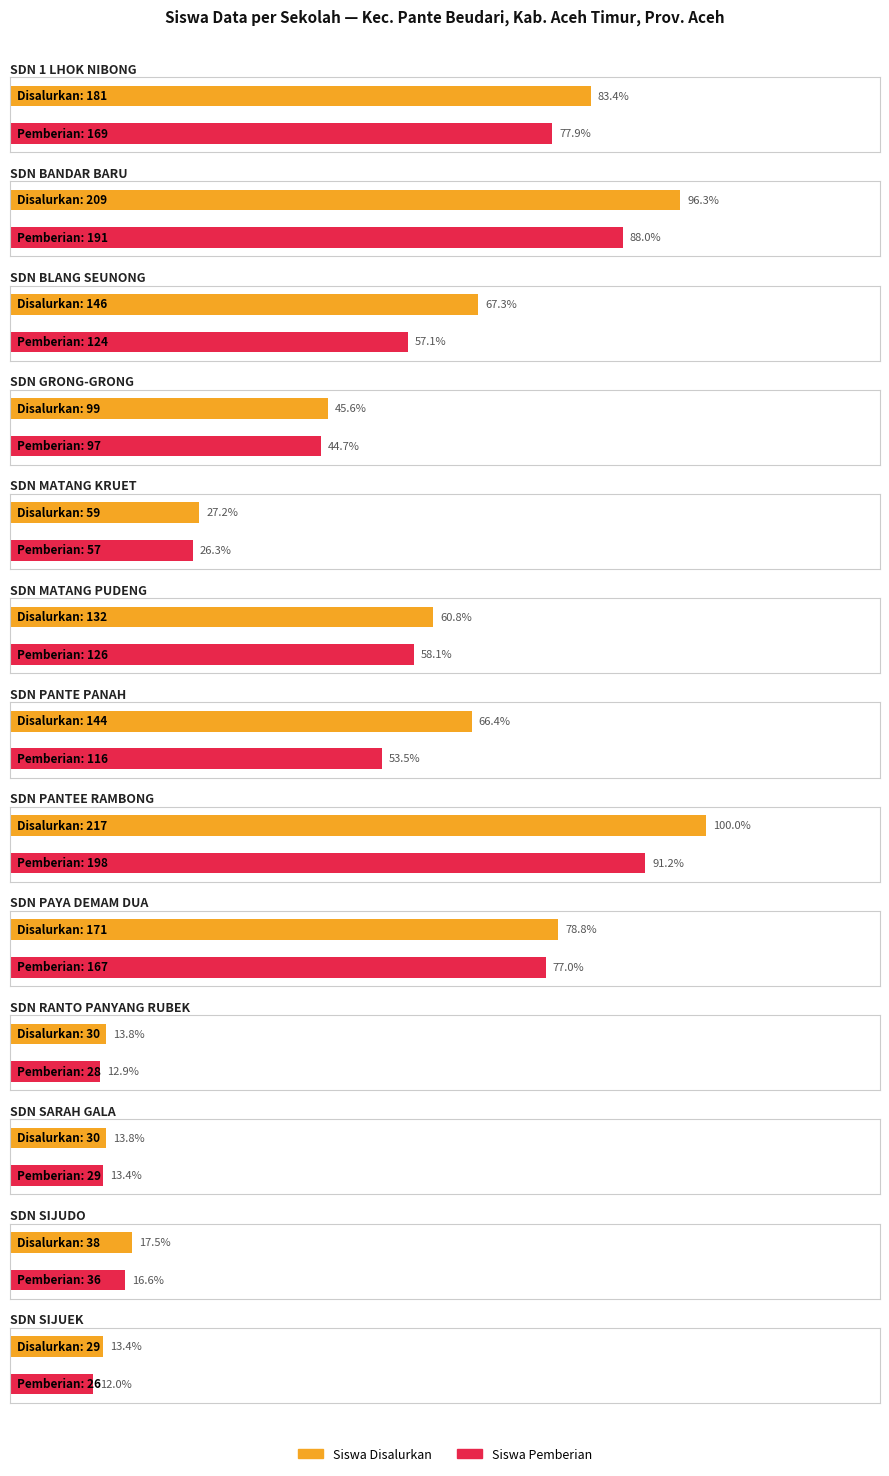

Rank the series at SDN BLANG SEUNONG from highest to lowest value.

Siswa Disalurkan, Siswa Pemberian